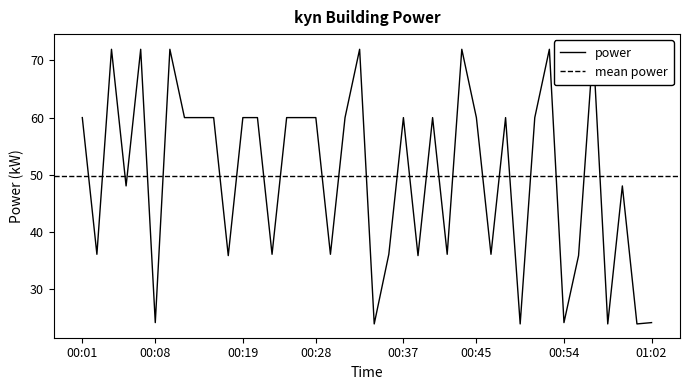

Reading left to right, extract all data points from this chart.

60.0	36.1	72.0	48.0	72.0	24.1	72.0	60.0	60.0	60.0	35.9	60.0	60.0	36.1	60.0	60.0	60.0	36.1	60.0	72.0	23.9	36.1	60.0	35.9	60.0	36.1	72.0	60.0	36.1	60.0	23.9	60.0	72.0	24.1	35.9	72.2	23.9	48.0	23.9	24.1